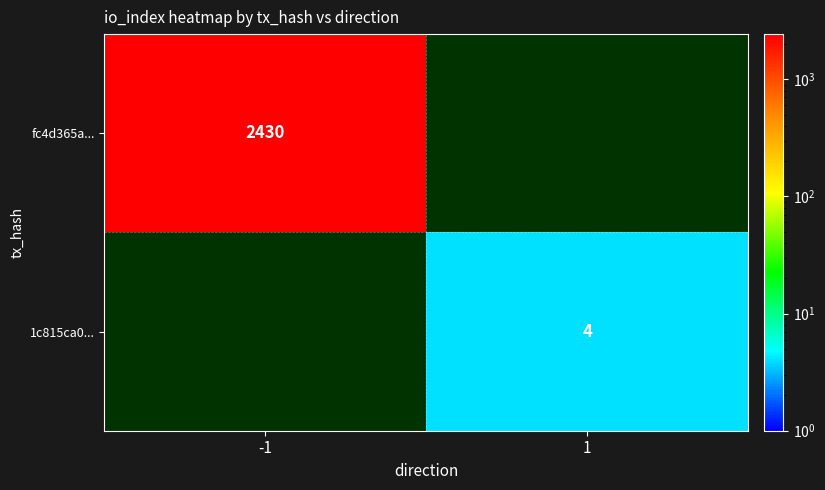

Between 1 and -1, which is larger?

-1